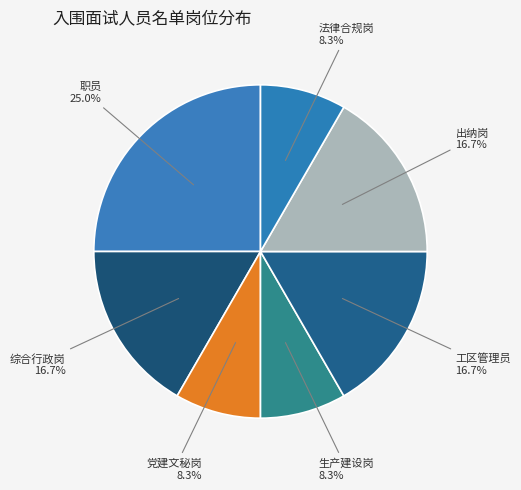

Does 生产建设岗 represent more than half of the total?

No